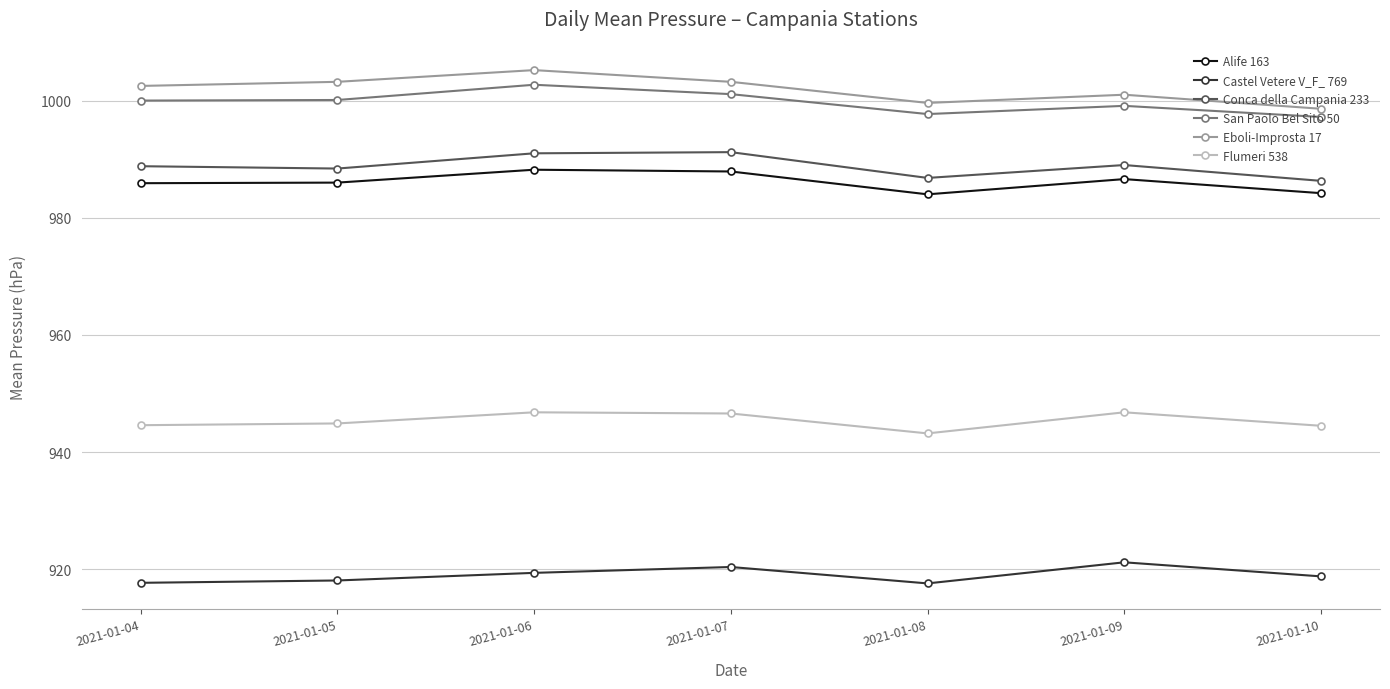

What is the sum of all Flumeri 538 values?

6617.4